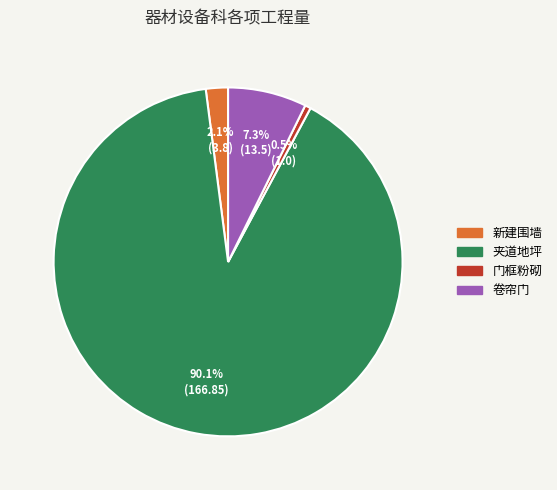

Is there a majority slice in this chart?

Yes